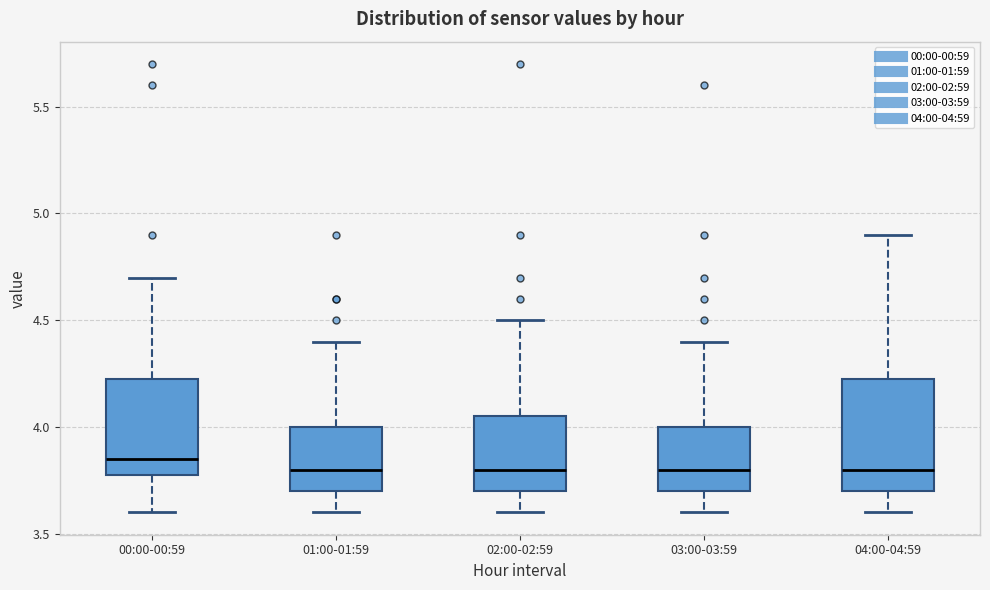

Where does the median line of the box for 02:00-02:59 sit on the y-axis? The values are not printed on the chart, so give them approximately, as read against the axis.

3.80